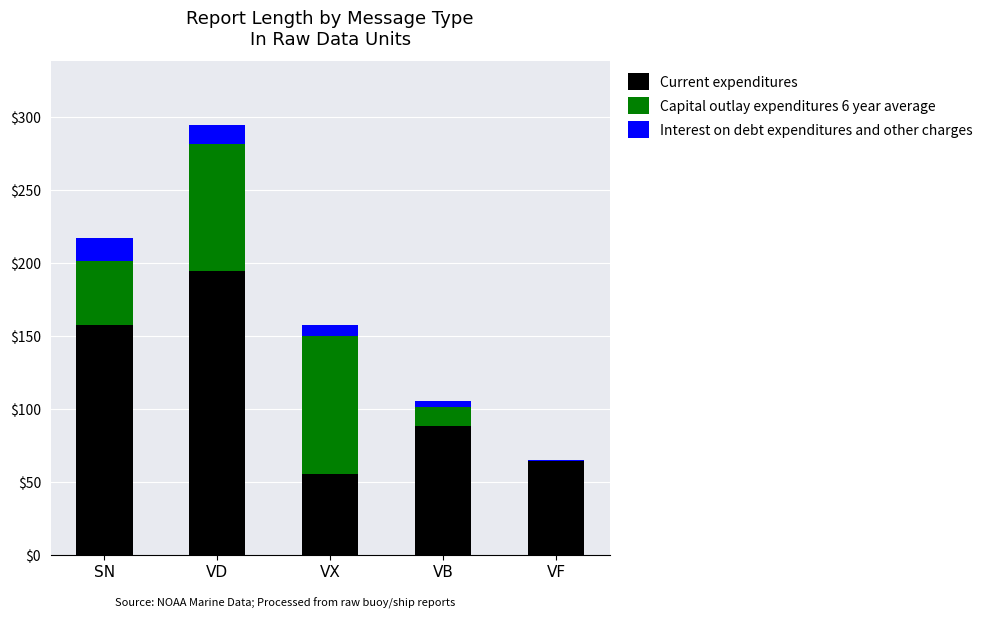

At which category is the sum across all series the highest?

VD